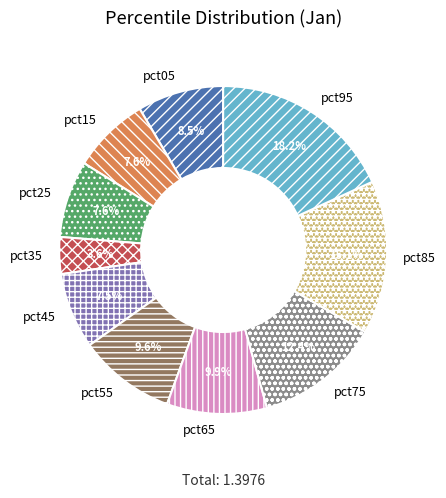

What portion of the pie excludes pct35?

96.4%